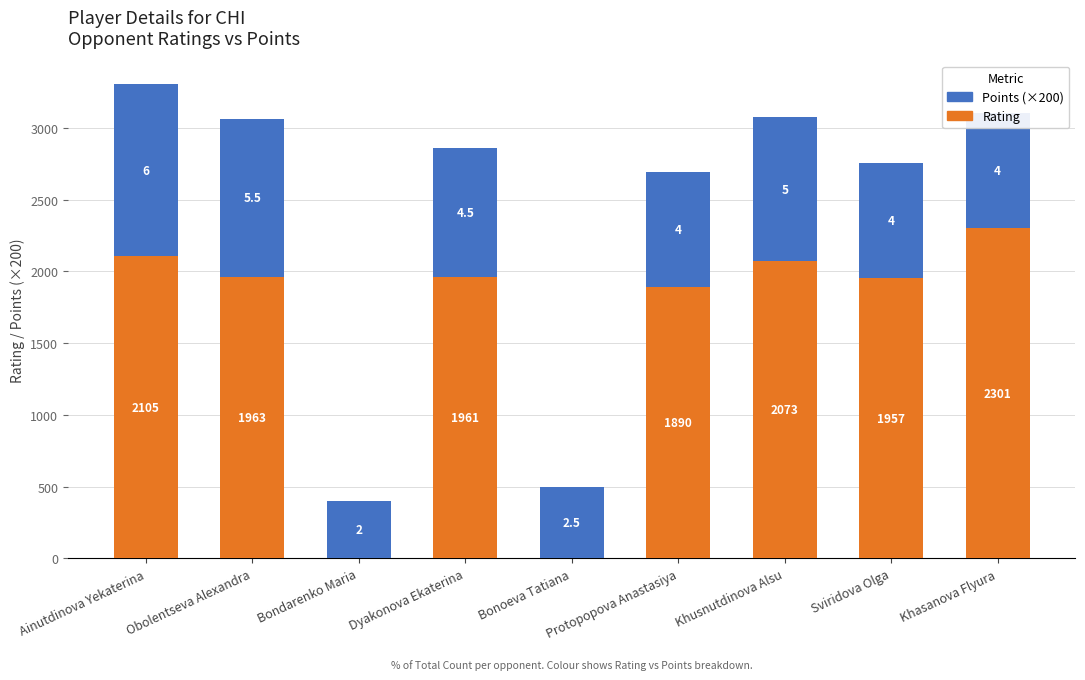

Between Sviridova Olga and Khusnutdinova Alsu, which is larger?

Khusnutdinova Alsu